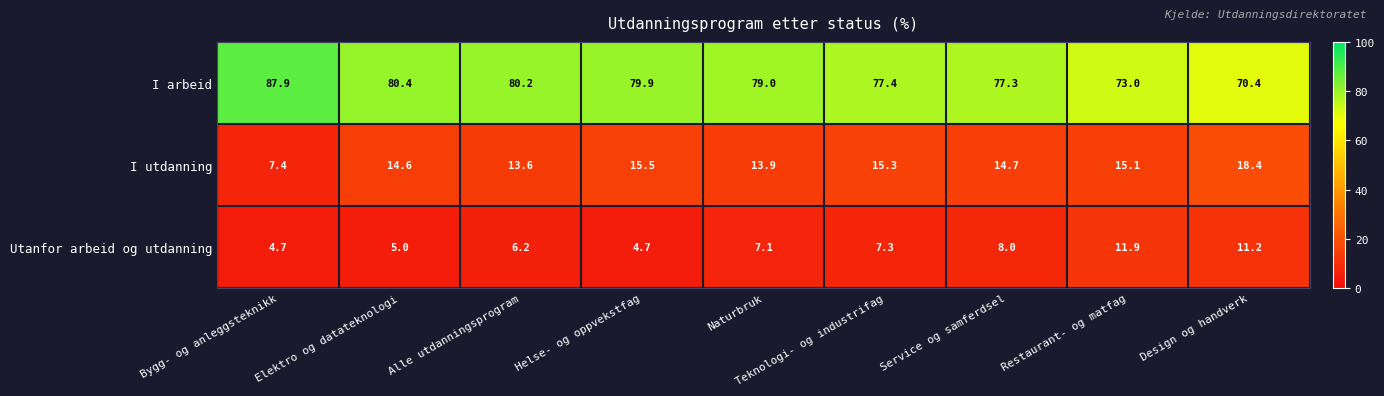

Which series has the widest spread of values?

I arbeid